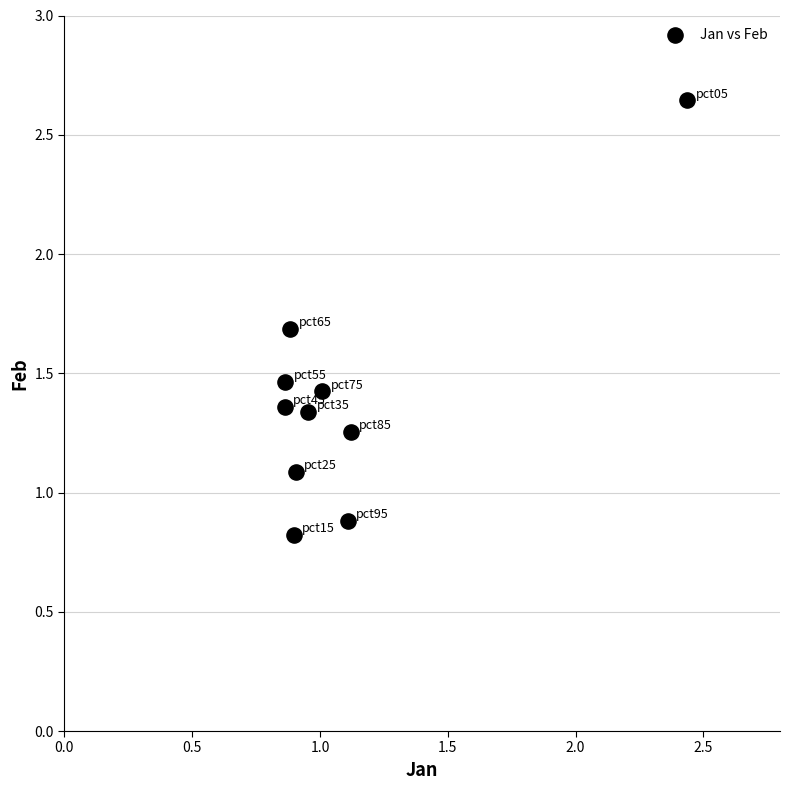

What Y value in the scatter plot is closest to 1?

1.1